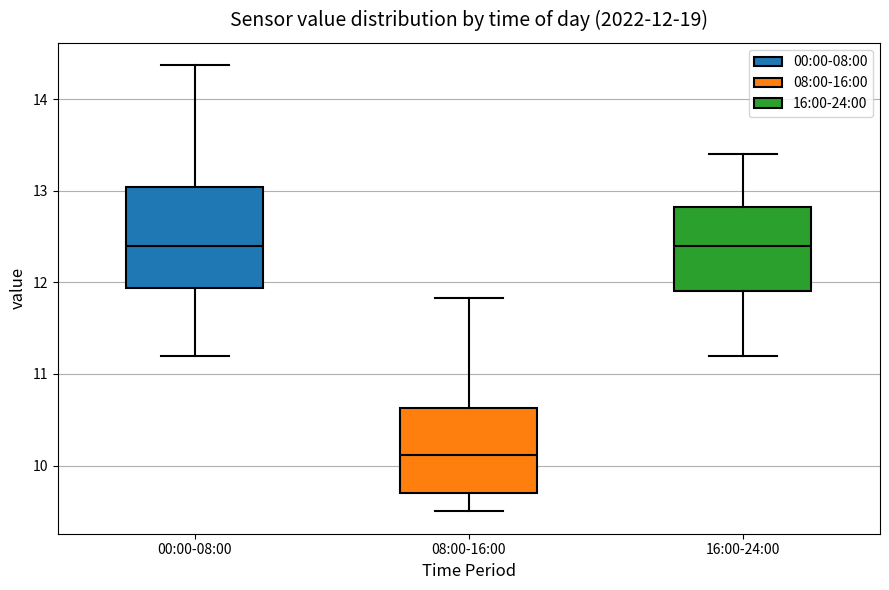

Comparing the boxes themselves (not the whiskers), which one is the tallest?

00:00-08:00